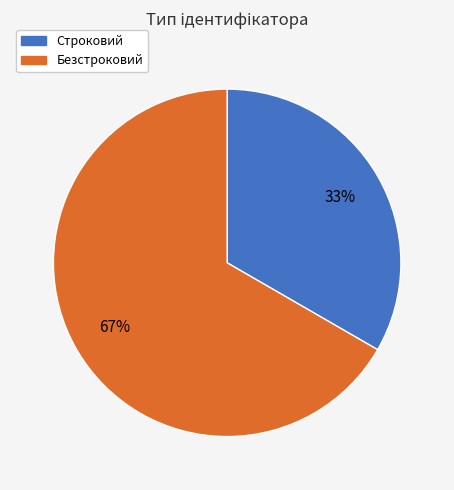

Is it true that Безстроковий is 74% of the pie?

False